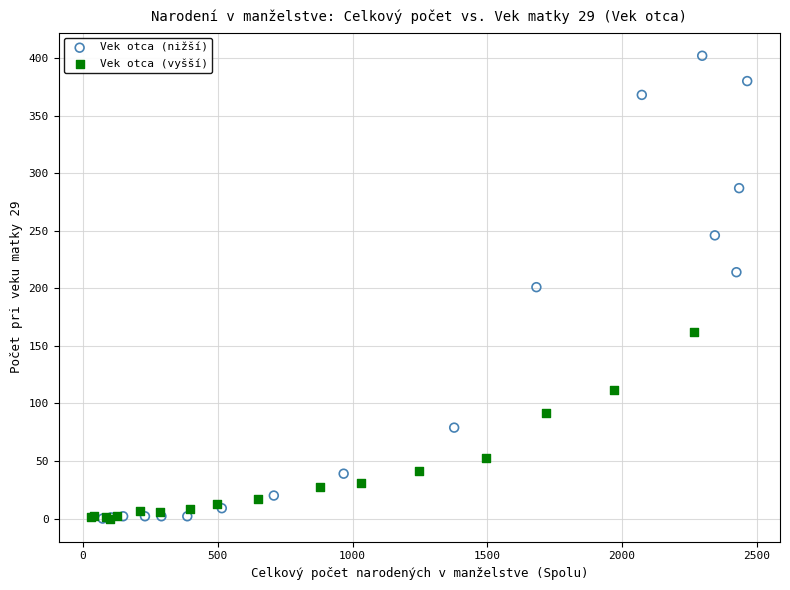

What are all the series names shown in the legend?

Vek otca (nižší), Vek otca (vyšší)